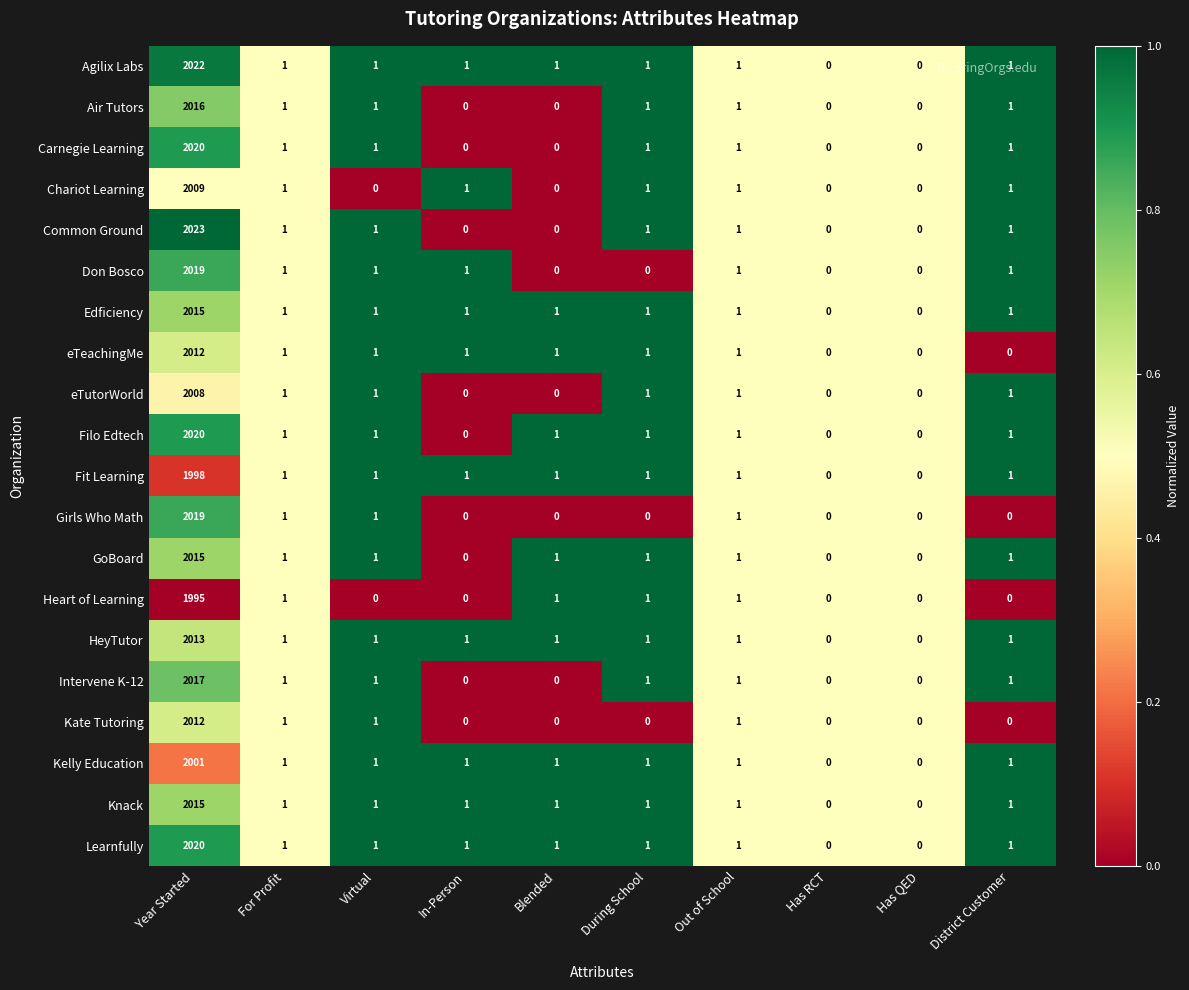

Which series has the widest spread of values?

Common Ground